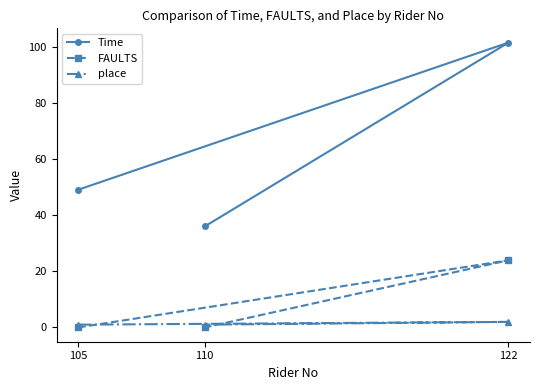

How many data points does each series have?

3